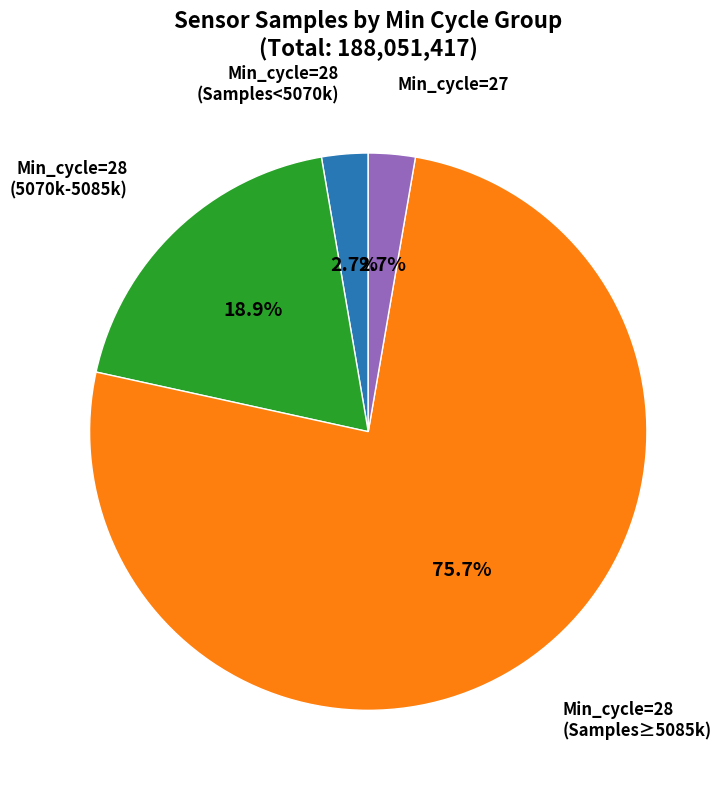

Is there a majority slice in this chart?

Yes